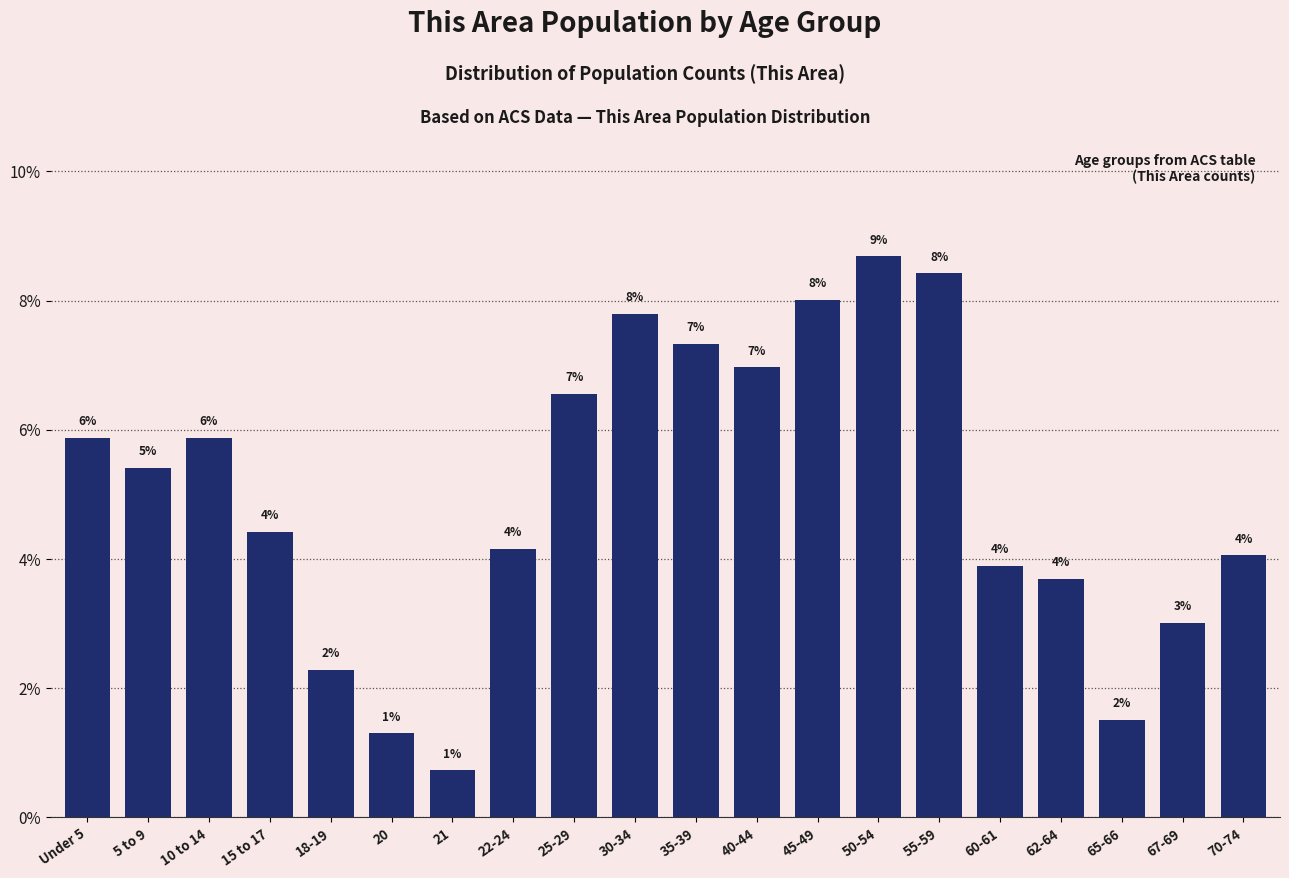

How many bars are there in total?

20